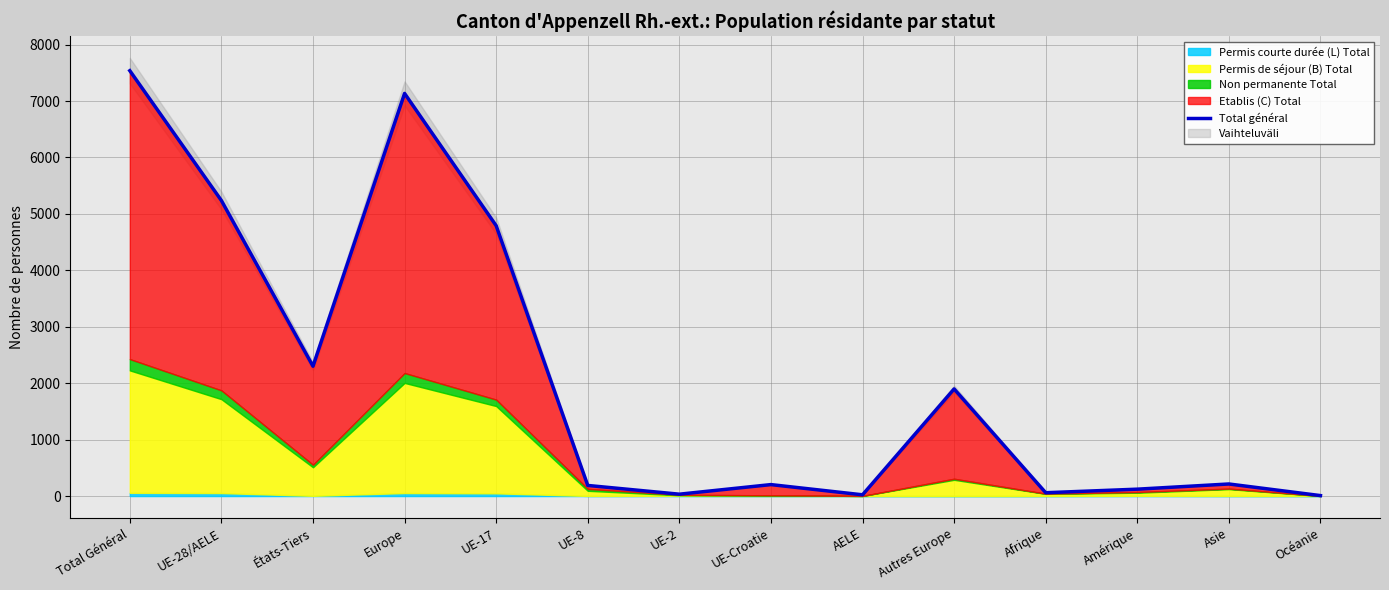

What is the difference between the maximum and minimum values?

7530